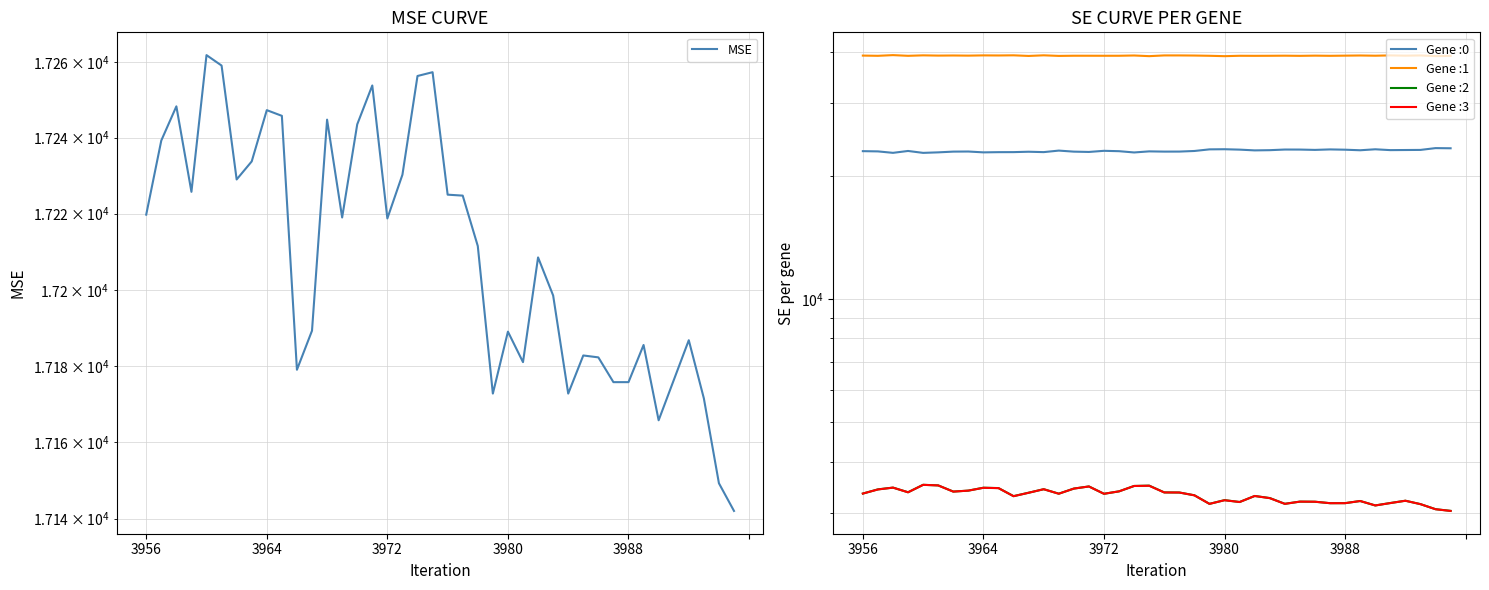

Is this an area chart (filled region under the line)?

No